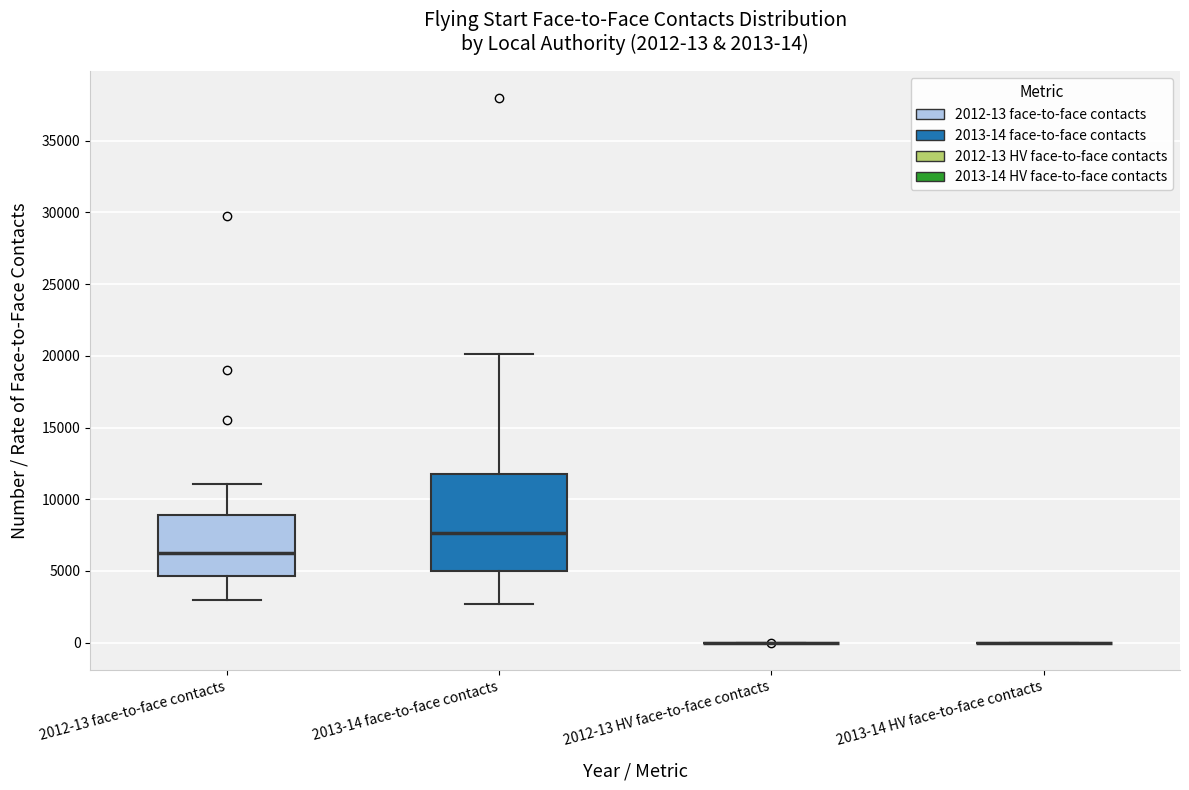

Which box is the tallest, from its lower edge to its upper edge?

2013-14 face-to-face contacts